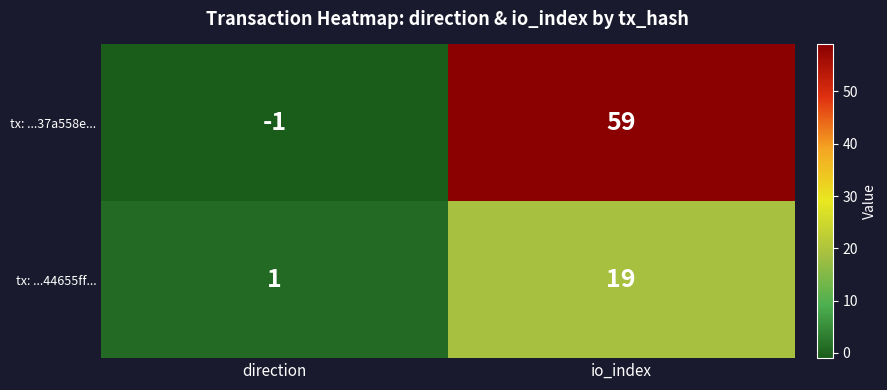

The tx: ...44655ff... series shows 12 at io_index. True or false?

False